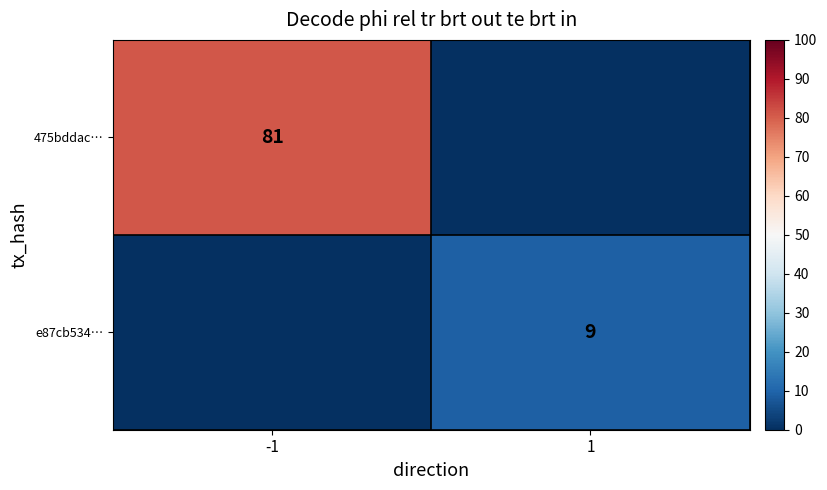

Which has a higher value, -1 or 1?

-1